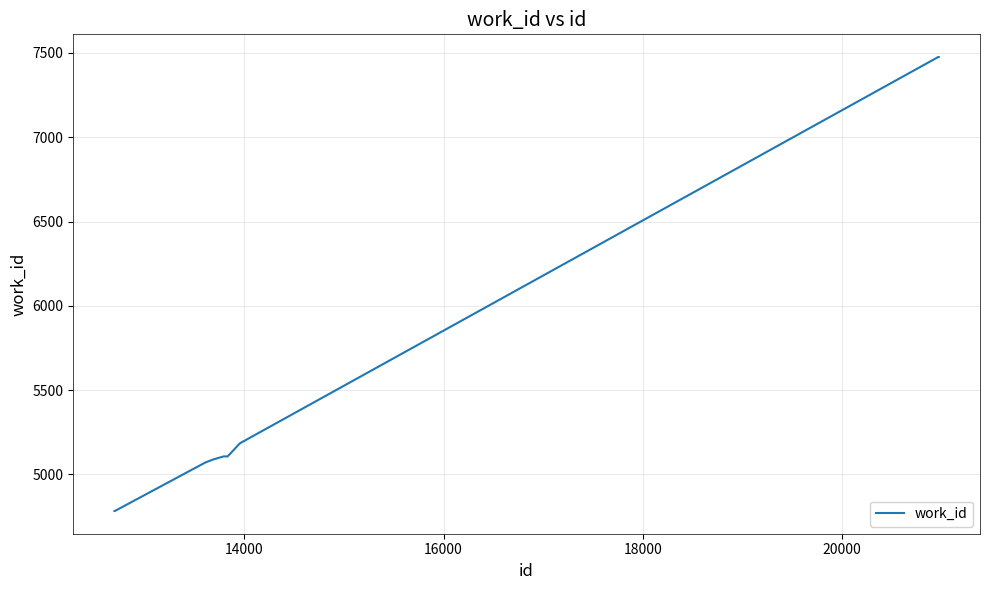

What is the greatest value displayed?

7476